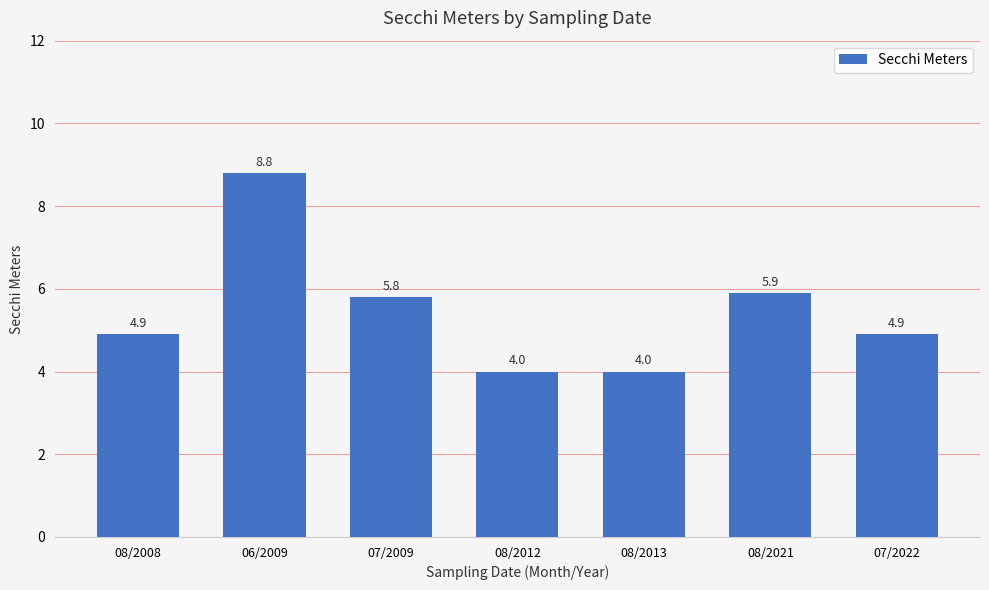

What is the approximate value at 08/2013?

4.0